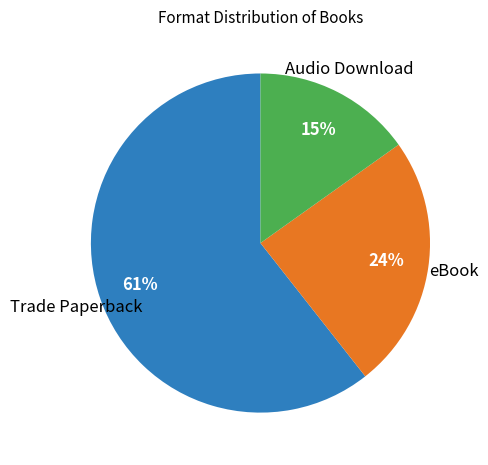

Which has a higher value, eBook or Trade Paperback?

Trade Paperback